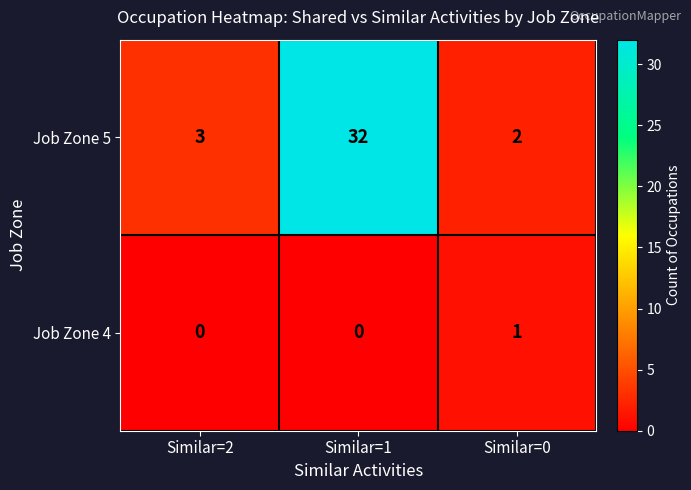

What is the total value across all series at Similar=2?

3